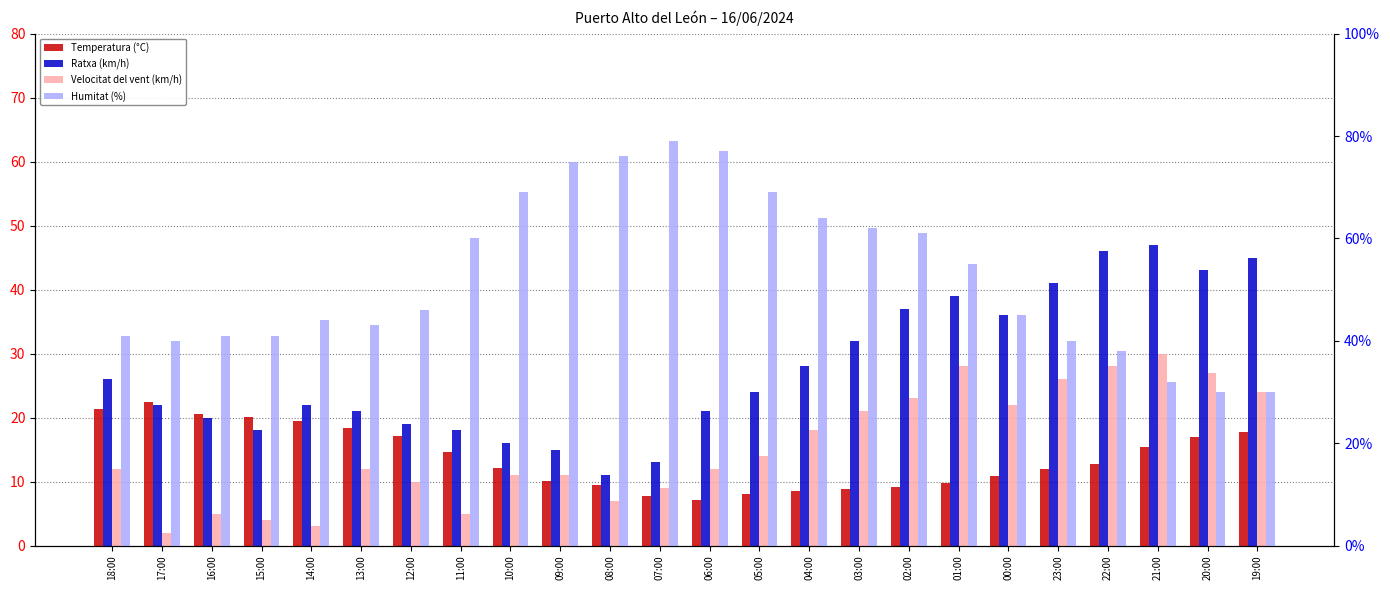

What is the difference between the second highest and second lowest values in the Ratxa (km/h) series?

33.0